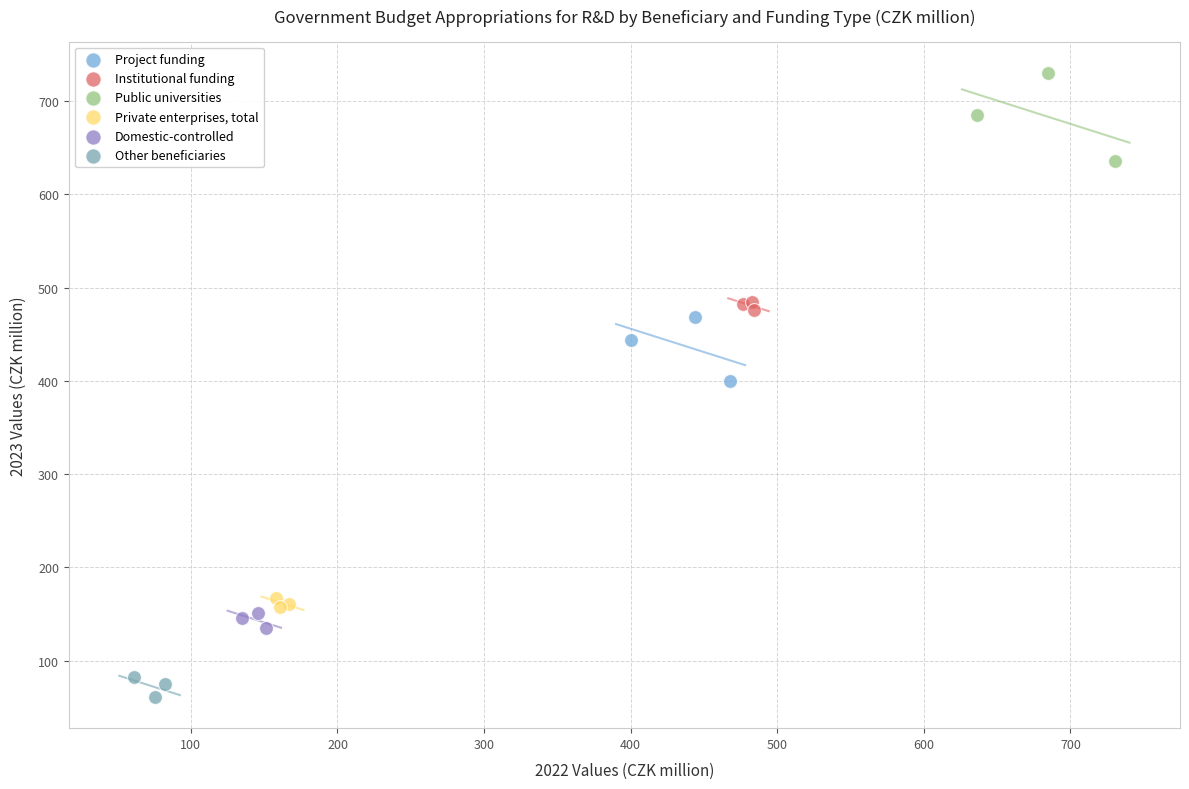

Which series contains the highest Y value?

Public universities